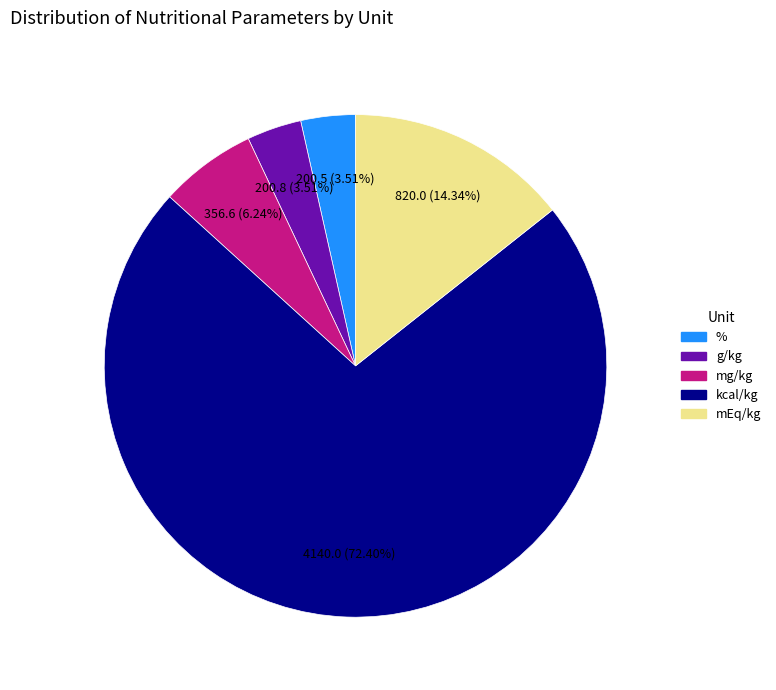

Between kcal/kg and mEq/kg, which is larger?

kcal/kg